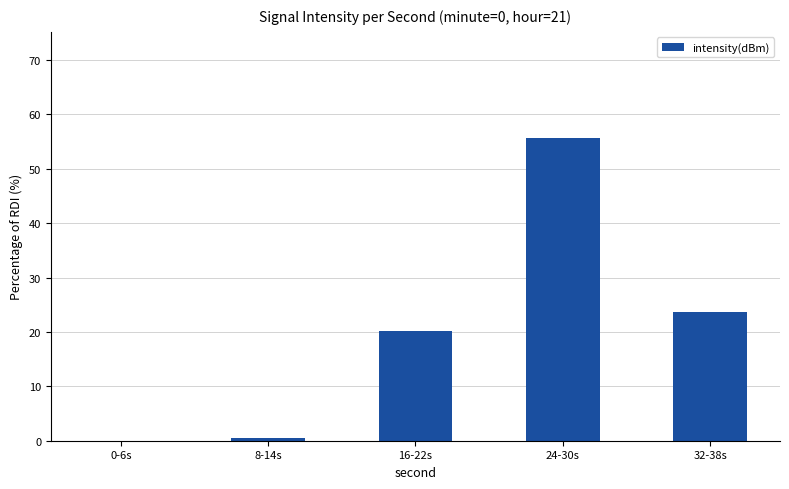

Where does the data first go above 20?

16-22s